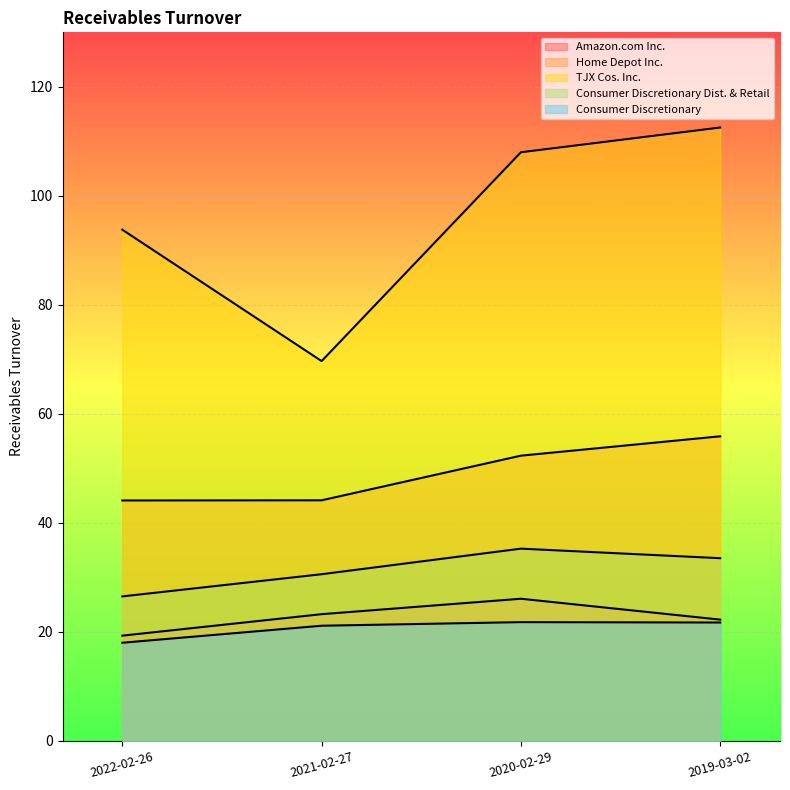

What position from the right is 2022-02-26?

4